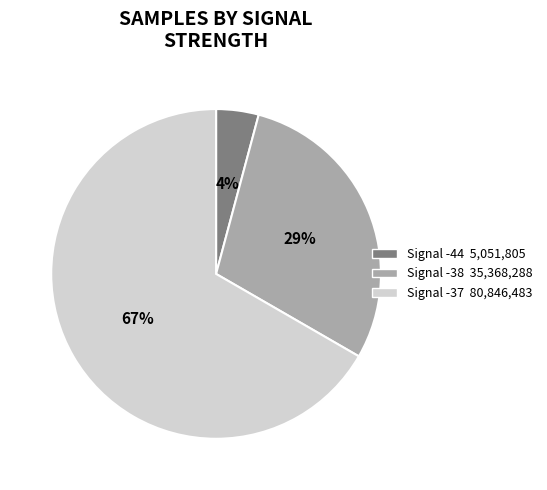

How many segments does this pie chart have?

3